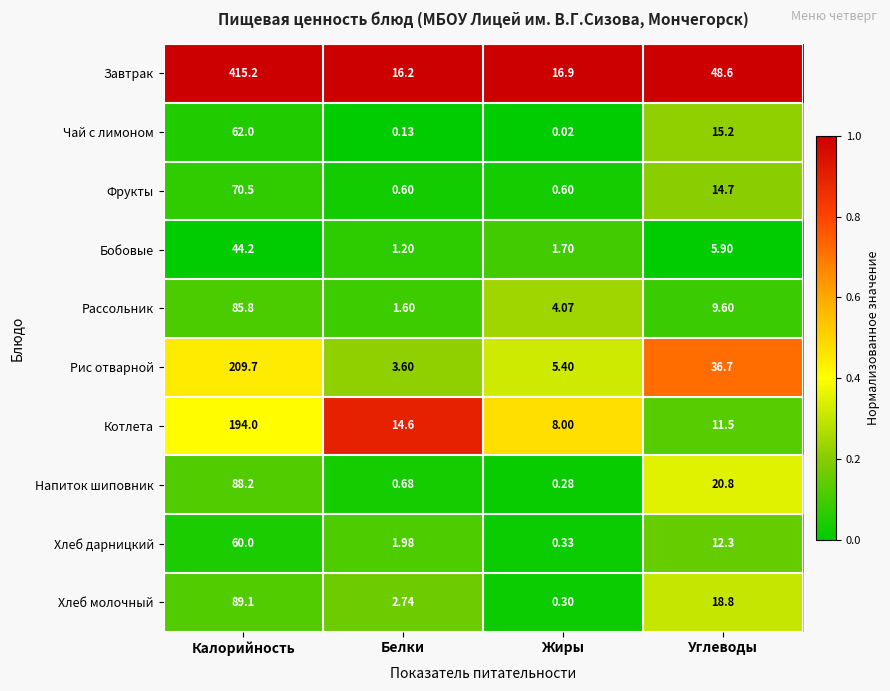

Rank the series at Жиры from highest to lowest value.

Завтрак, Котлета, Рис отварной, Рассольник, Бобовые, Фрукты, Хлеб дарницкий, Хлеб молочный, Напиток шиповник, Чай с лимоном